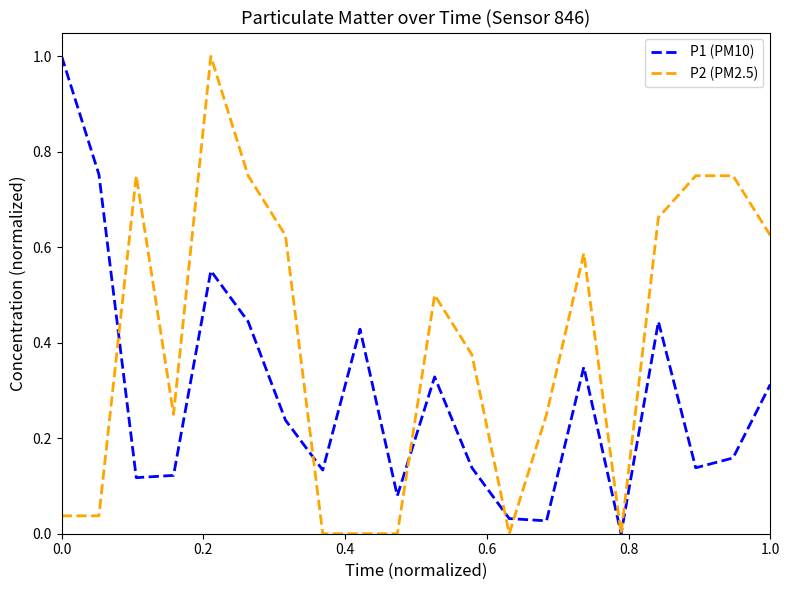

List the series in order of their overall mean, highest first.

P2 (PM2.5), P1 (PM10)